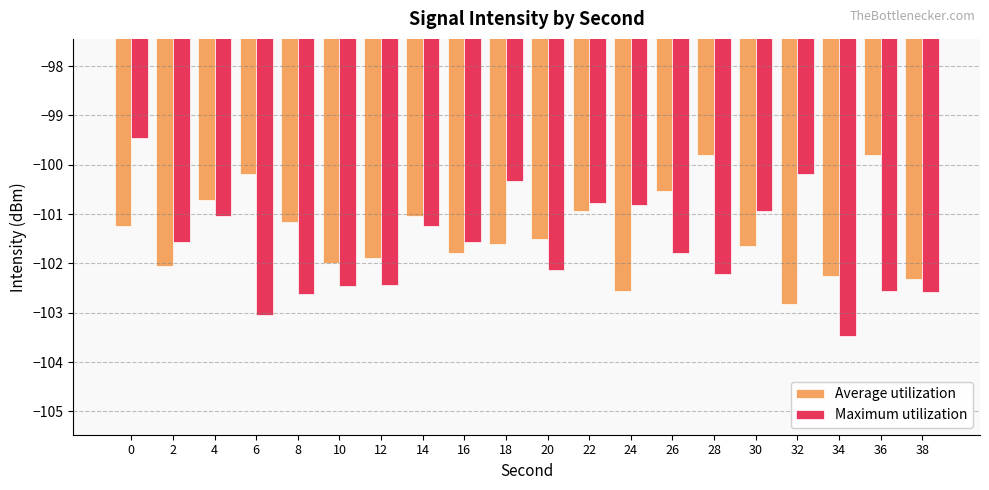

What is the smallest value displayed?

-103.5